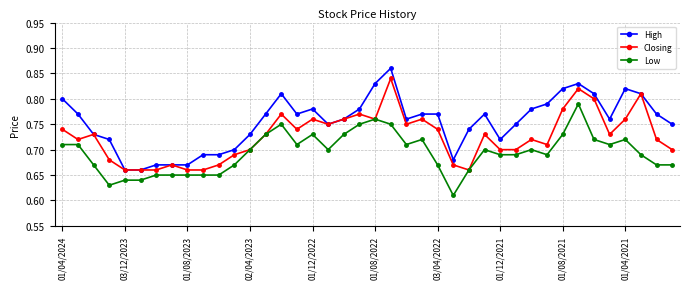

Rank the series by their maximum value, from highest to lowest.

High, Closing, Low